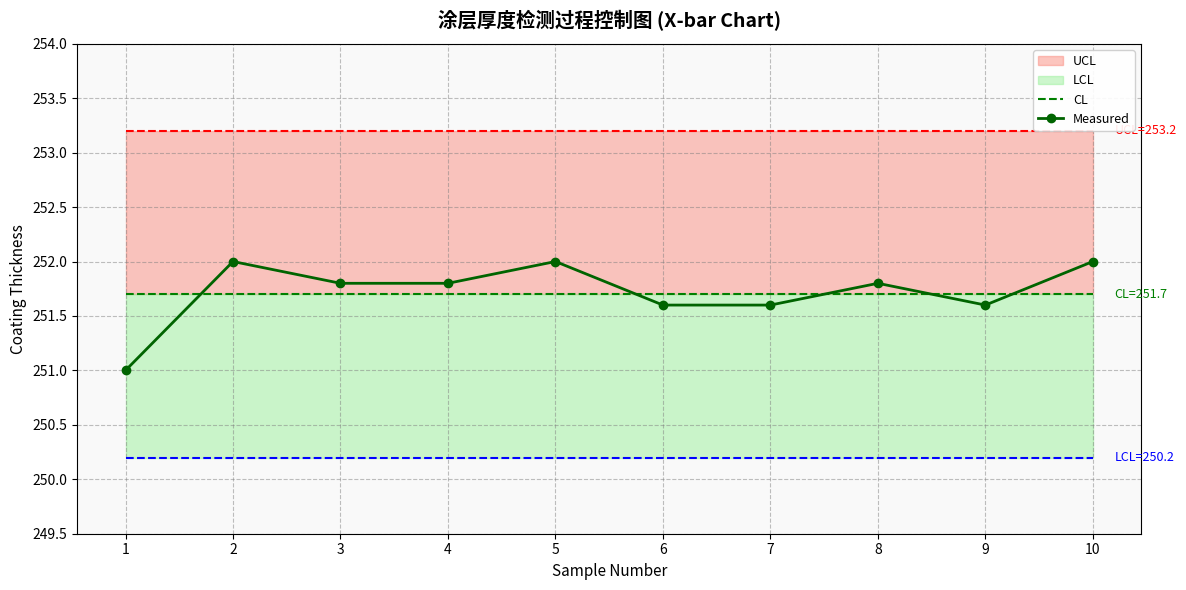

At which label is Measured closest to 251?

1